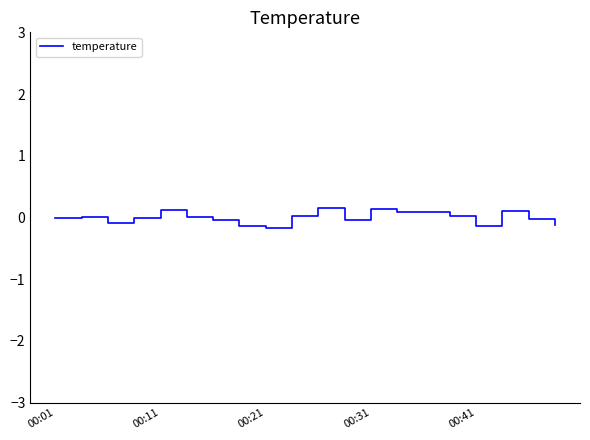

How many distinct data groups are displayed?

1